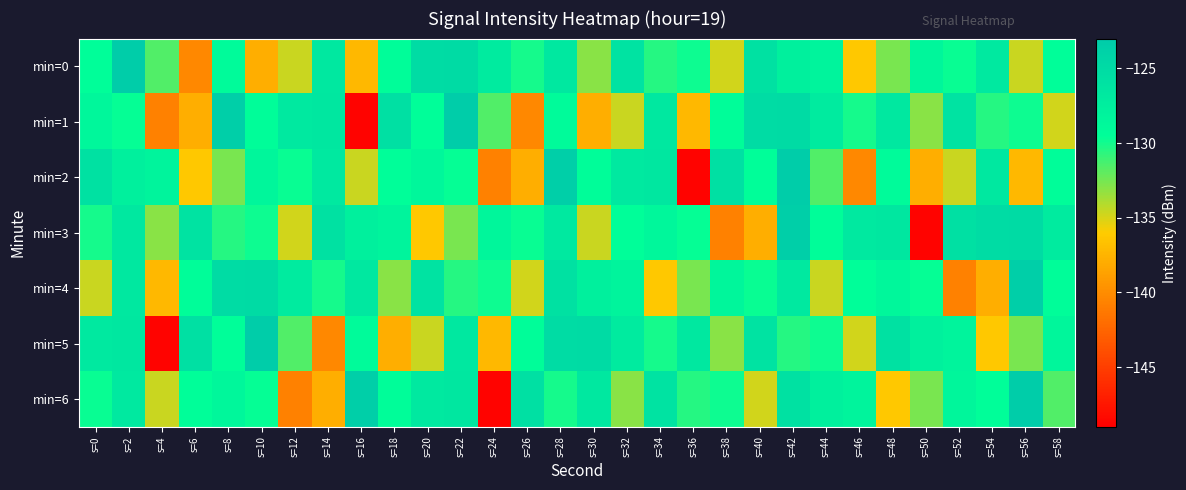

Rank the series by their maximum value, from lowest to highest.

min=3, min=4, min=0, min=1, min=2, min=5, min=6